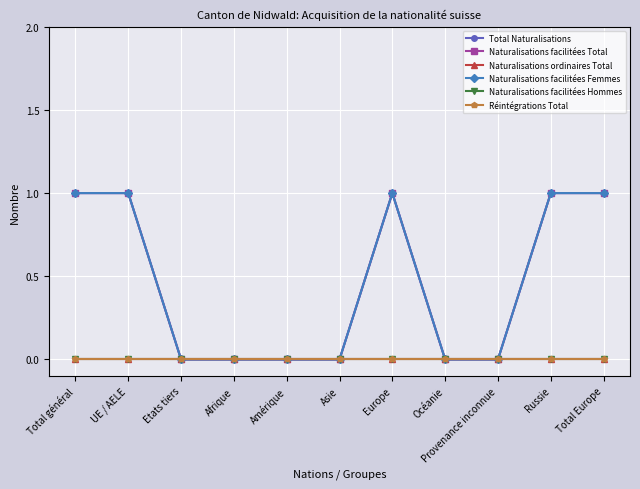

What is the difference between the maximum and second lowest values in the Naturalisations facilitées Femmes series?

1